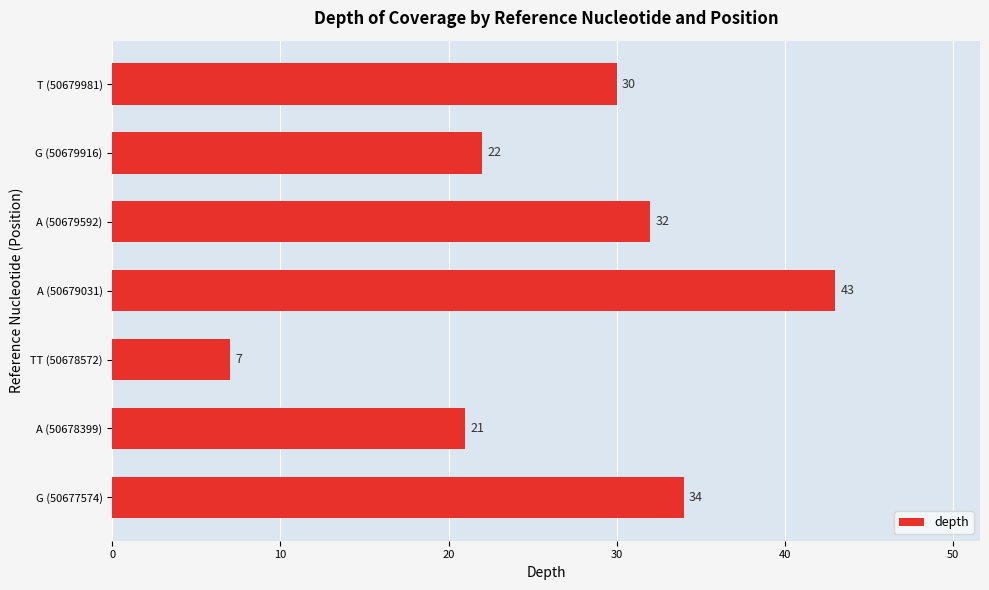

Approximately how many times larger is the value at G (50677574) compared to A (50678399)?

1.6